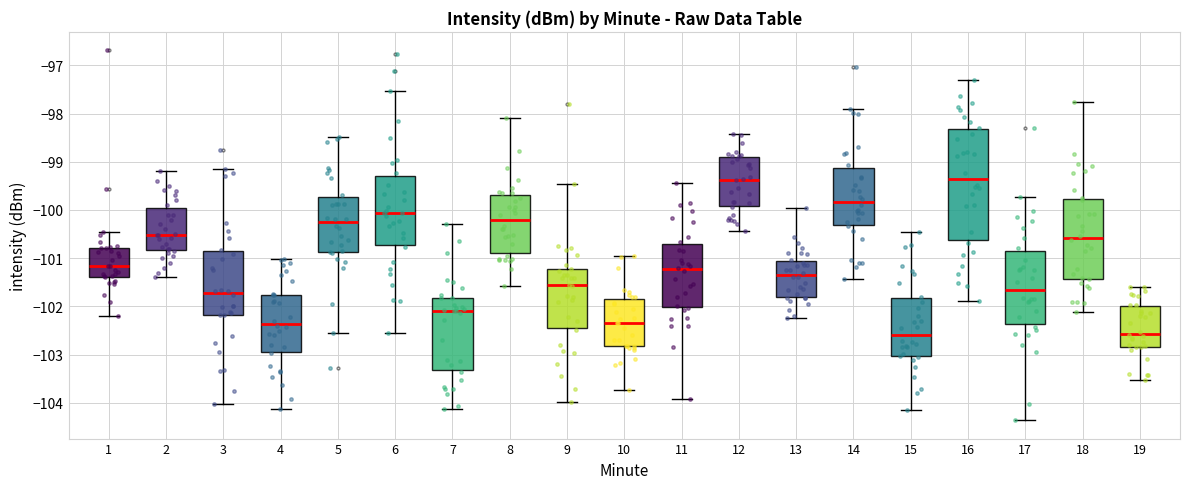

Reading left to right, read every box against the y-axis: the position of its median line, the range the box covers, and the ends of its whiskers. The values are not printed on the chart, so give them approximately, as read against the axis.

1: median -101.2, box -101.4 to -100.8, whiskers -102.2 to -100.5
2: median -100.5, box -100.8 to -99.9, whiskers -101.4 to -99.2
3: median -101.7, box -102.2 to -100.8, whiskers -104.0 to -99.1
4: median -102.4, box -102.9 to -101.8, whiskers -104.1 to -101.0
5: median -100.3, box -100.9 to -99.7, whiskers -102.6 to -98.5
6: median -100.1, box -100.7 to -99.3, whiskers -102.6 to -97.5
7: median -102.1, box -103.3 to -101.8, whiskers -104.1 to -100.3
8: median -100.2, box -100.9 to -99.7, whiskers -101.6 to -98.1
9: median -101.6, box -102.4 to -101.2, whiskers -104.0 to -99.5
10: median -102.3, box -102.8 to -101.8, whiskers -103.7 to -101.0
11: median -101.2, box -102.0 to -100.7, whiskers -103.9 to -99.4
12: median -99.4, box -99.9 to -98.9, whiskers -100.4 to -98.4
13: median -101.4, box -101.8 to -101.1, whiskers -102.2 to -100.0
14: median -99.8, box -100.3 to -99.1, whiskers -101.4 to -97.9
15: median -102.6, box -103.0 to -101.8, whiskers -104.2 to -100.5
16: median -99.4, box -100.6 to -98.3, whiskers -101.9 to -97.3
17: median -101.7, box -102.4 to -100.9, whiskers -104.4 to -99.7
18: median -100.6, box -101.4 to -99.8, whiskers -102.1 to -97.8
19: median -102.6, box -102.8 to -102.0, whiskers -103.5 to -101.6